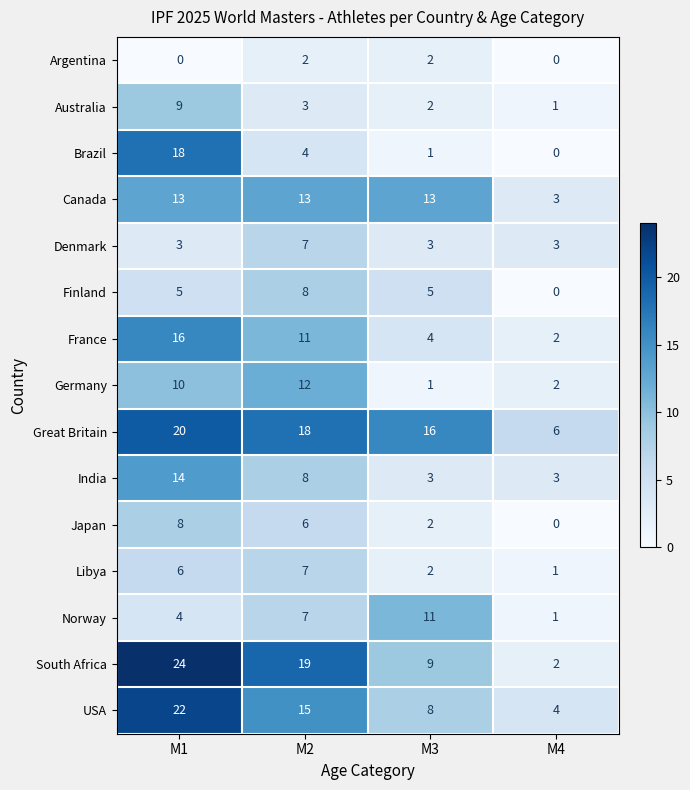

Where is Norway nearest to the value 6?

M2